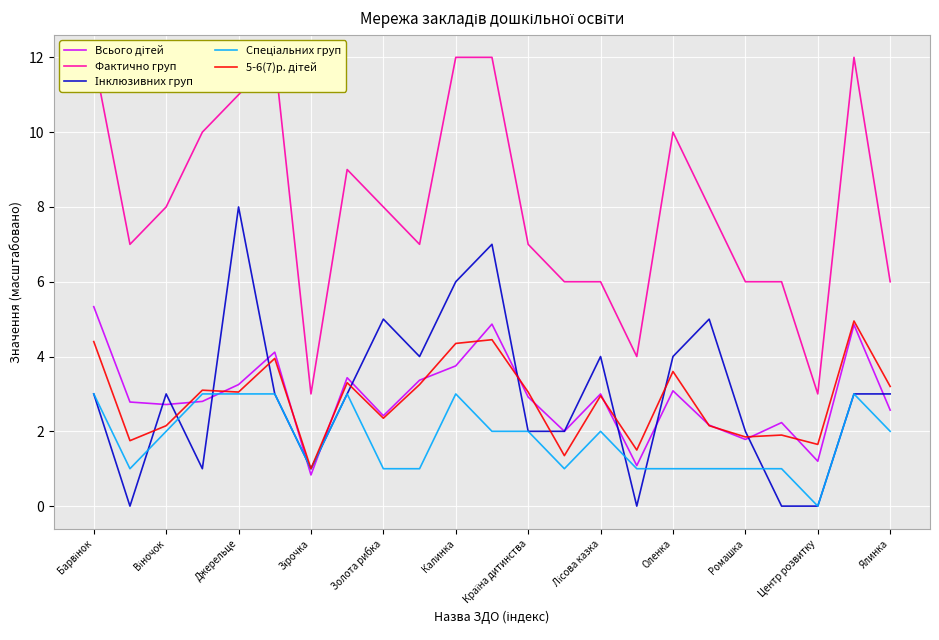

Is this an area chart (filled region under the line)?

No